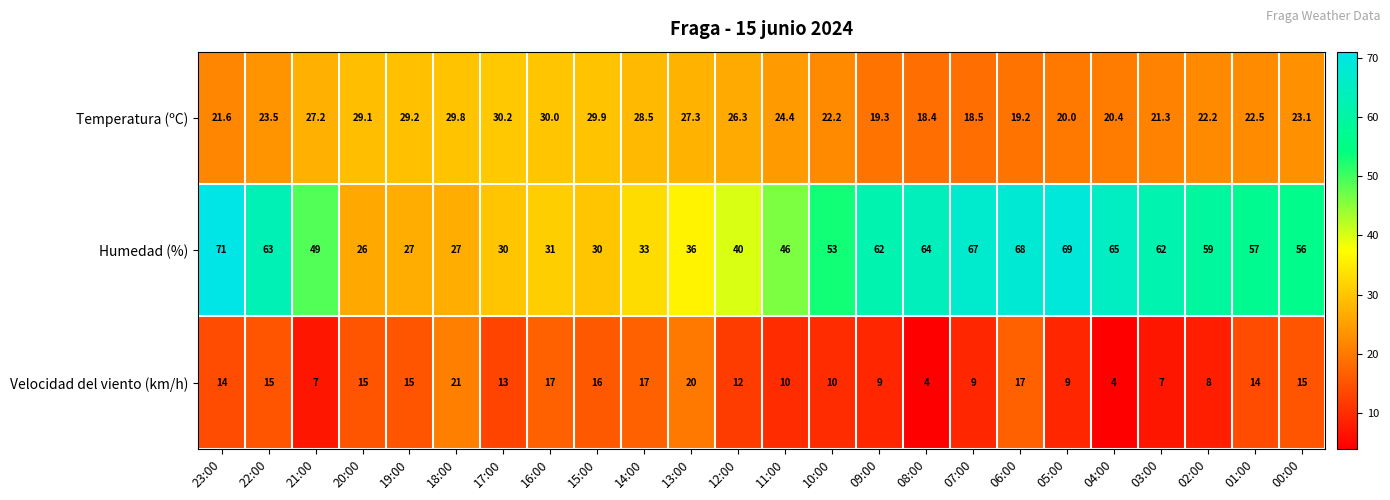

At how many categories does at least one series exceed 34?

17